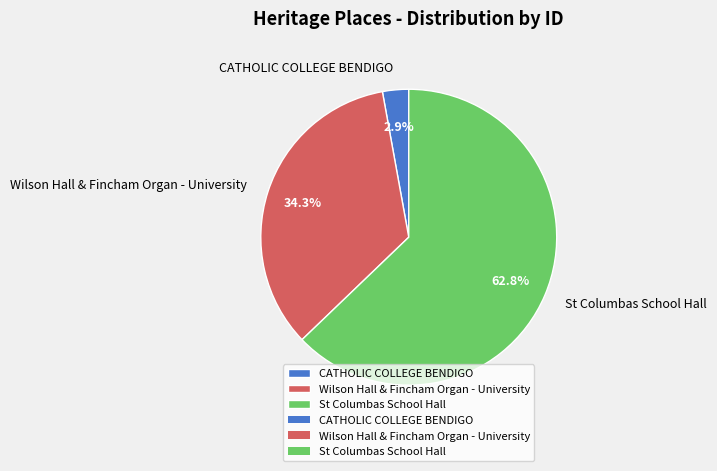

What is the majority slice?

St Columbas School Hall